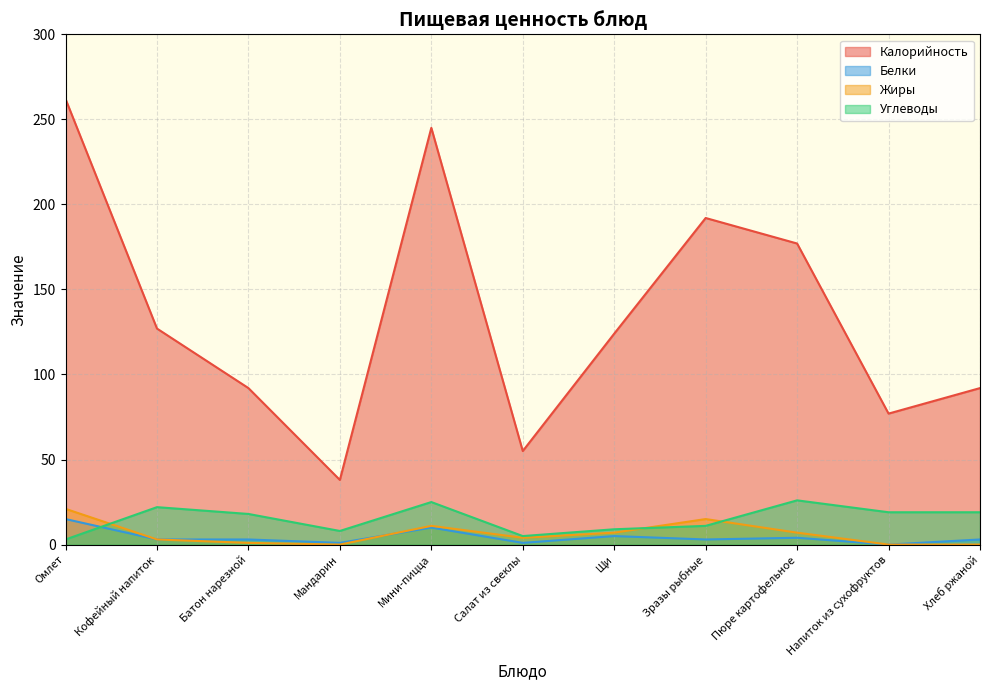

True or false: Калорийность and Жиры cross at least once.

False